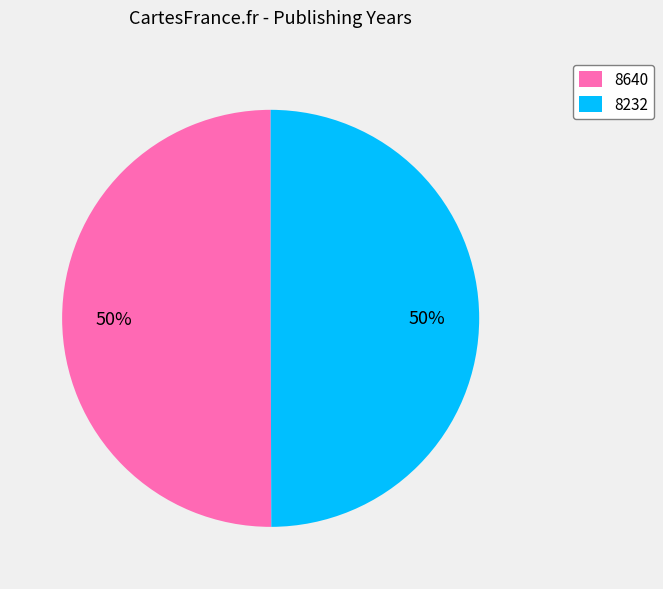

To the nearest percent, what is the combined percentage of 8640 and 8232?

100%